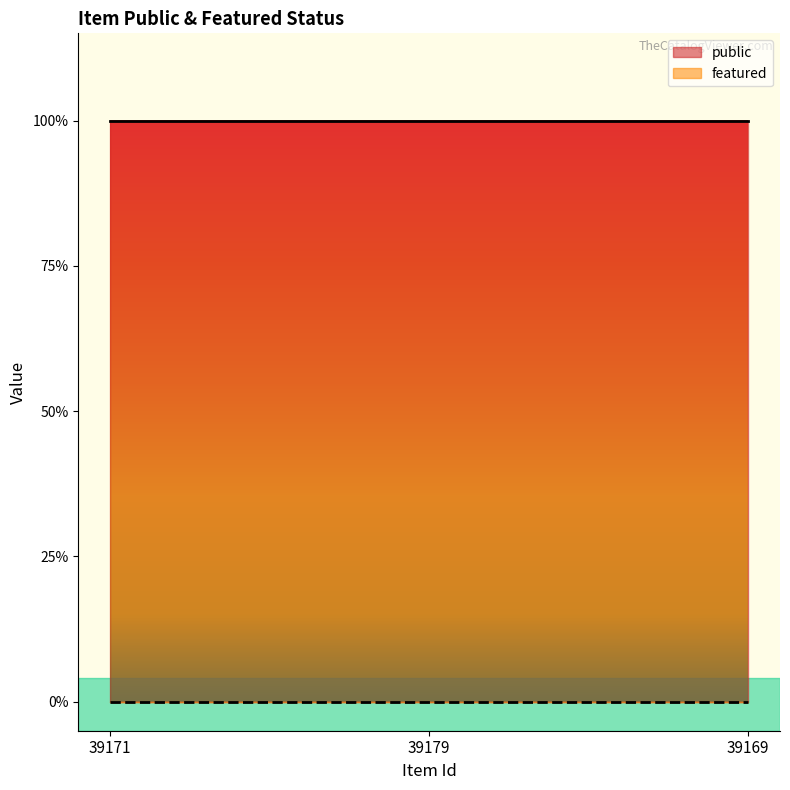

What is the spread (max minus min) of values at 39169?

1